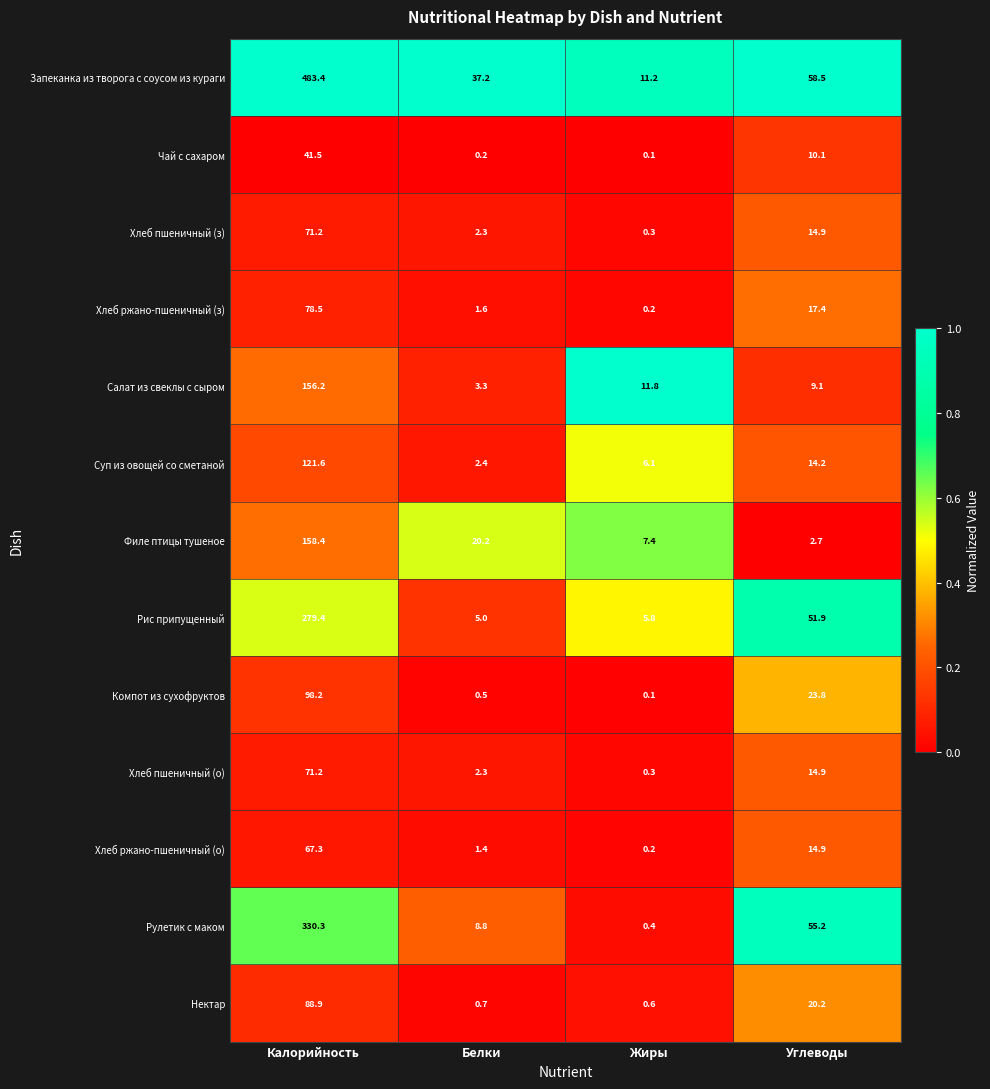

At which category does the chart reach its minimum across all series?

Жиры